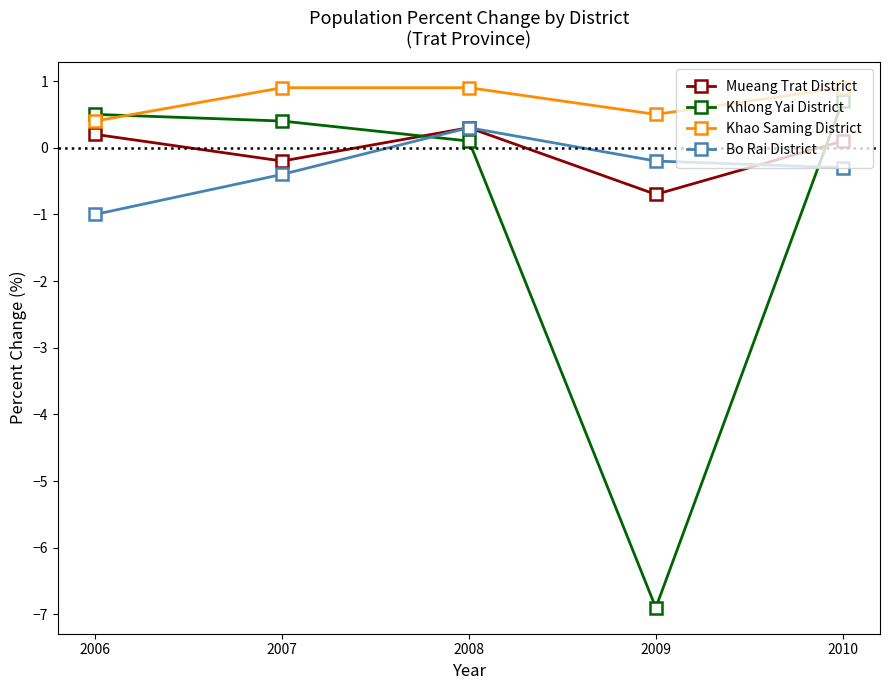

In Khlong Yai District, how many points are lower than both neighbors (excluding endpoints)?

1